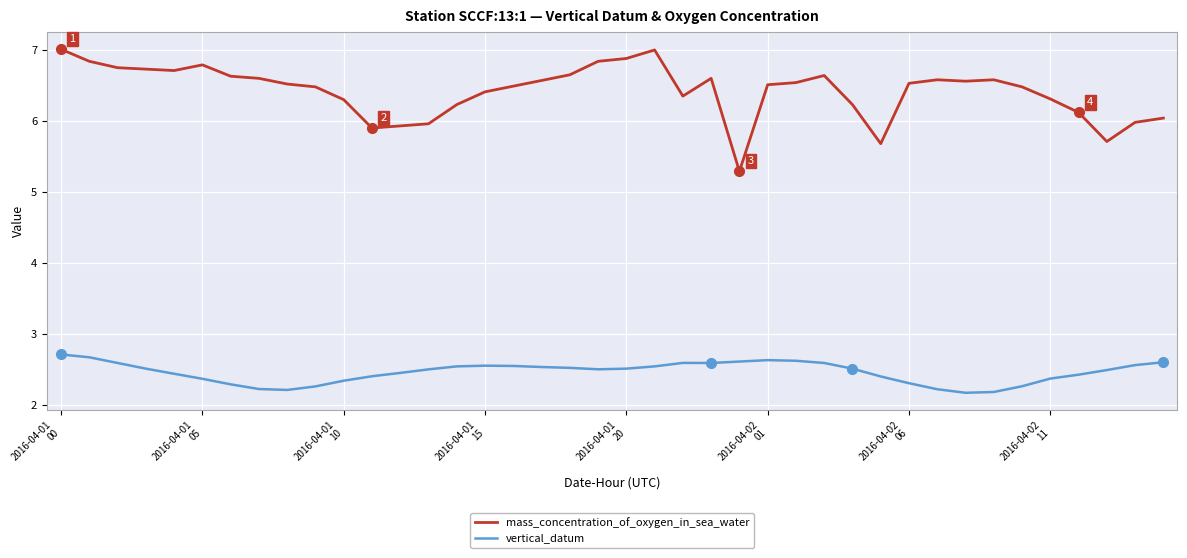

Is this an area chart (filled region under the line)?

No